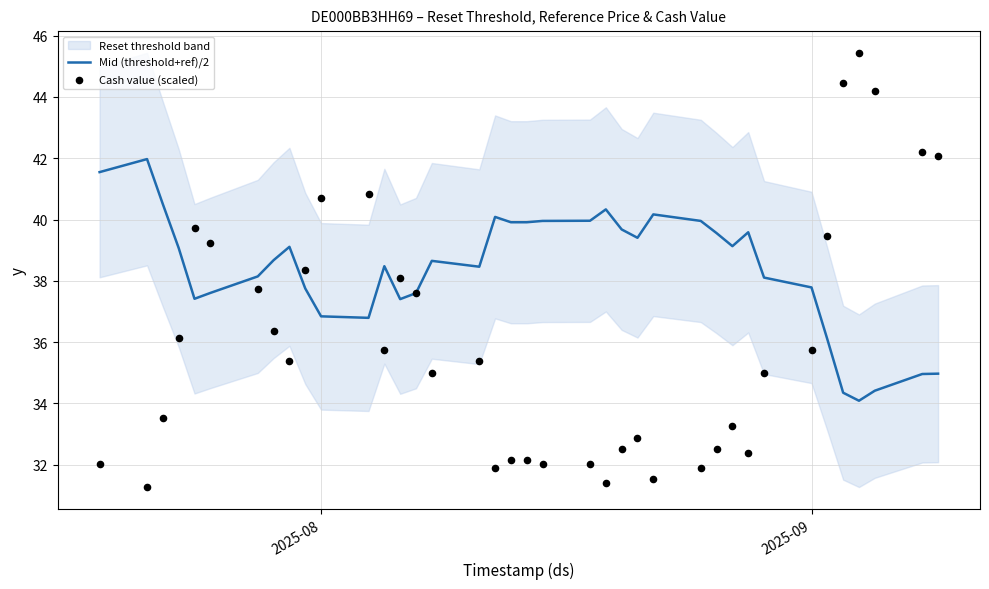

At how many categories does at least one series exceed 39?

28